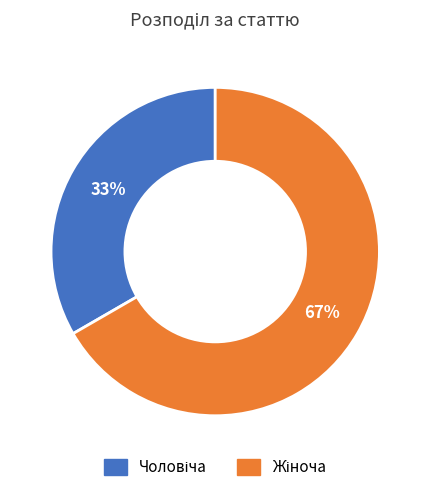

Is there any slice that represents more than half of the pie?

Yes